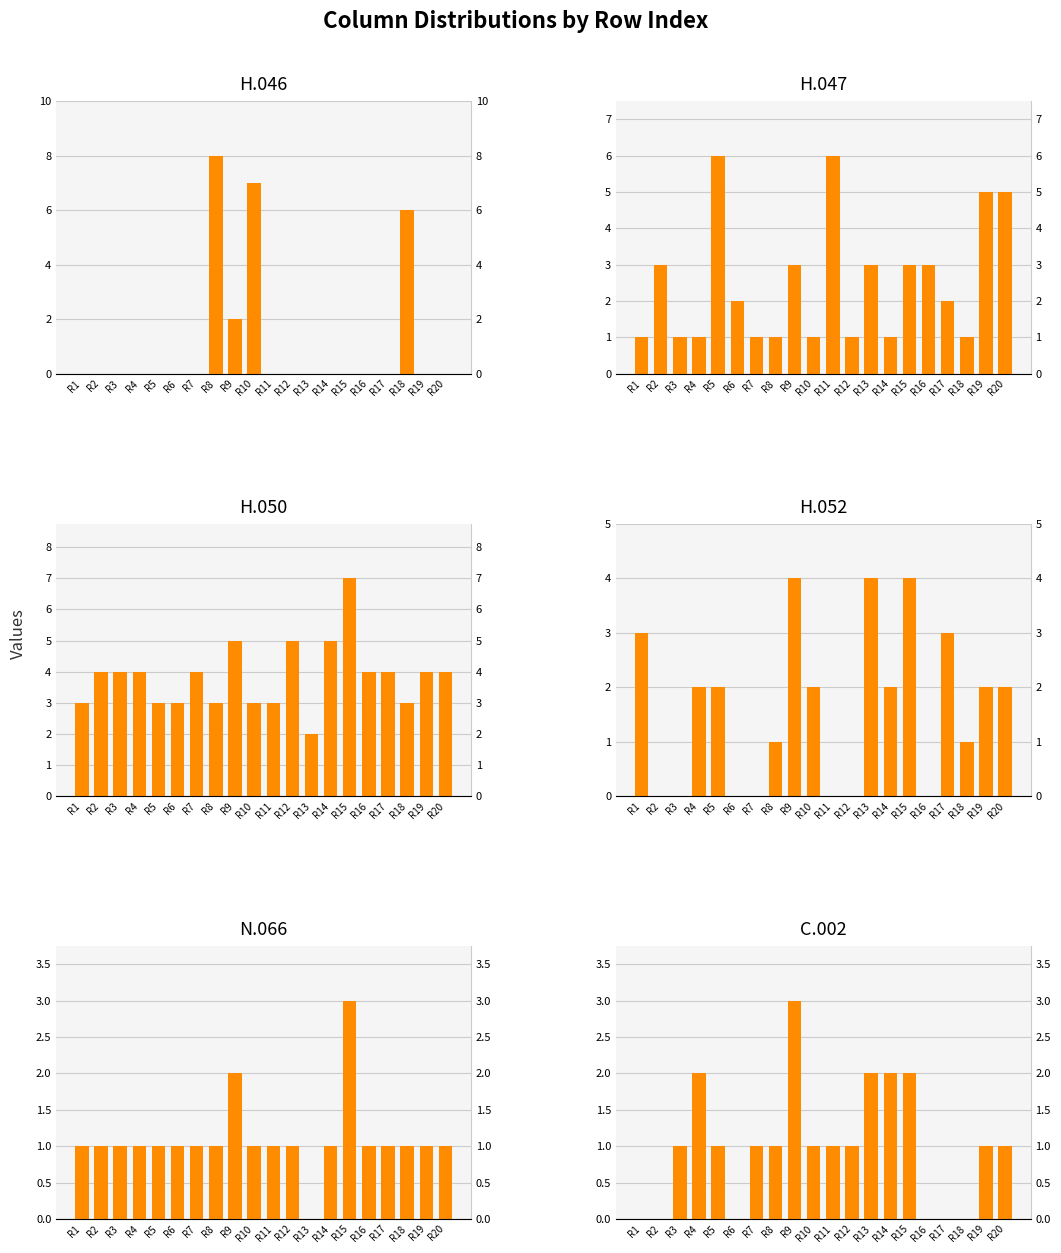

The value of H.047 at R12 is 1. True or false?

True